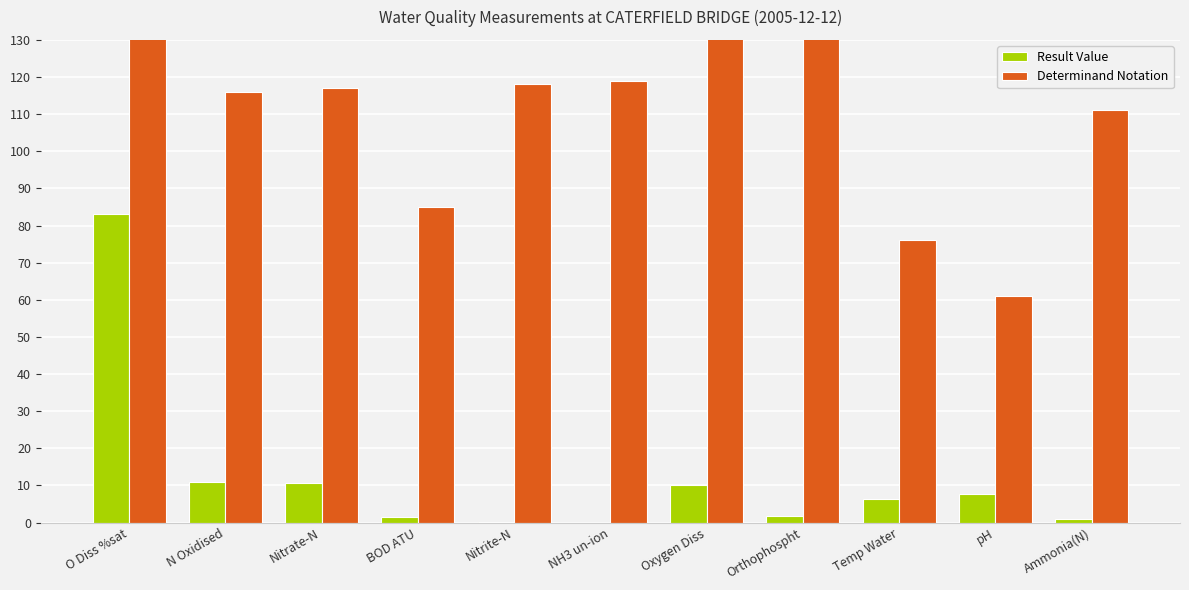

At how many categories does at least one series exceed 8199?

2